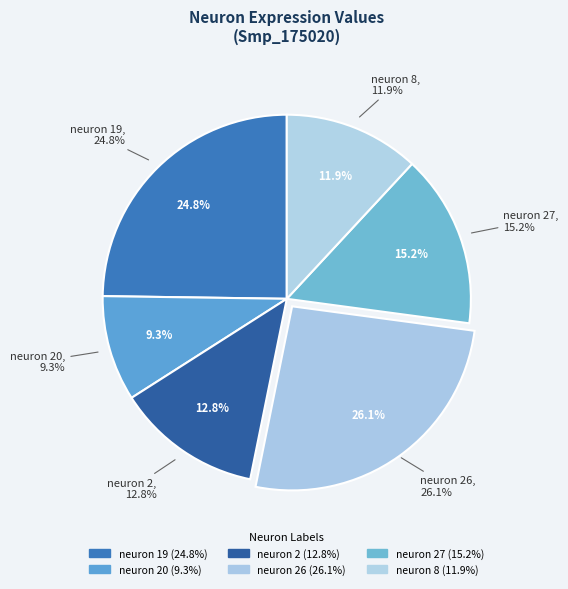

How many segments does this pie chart have?

6